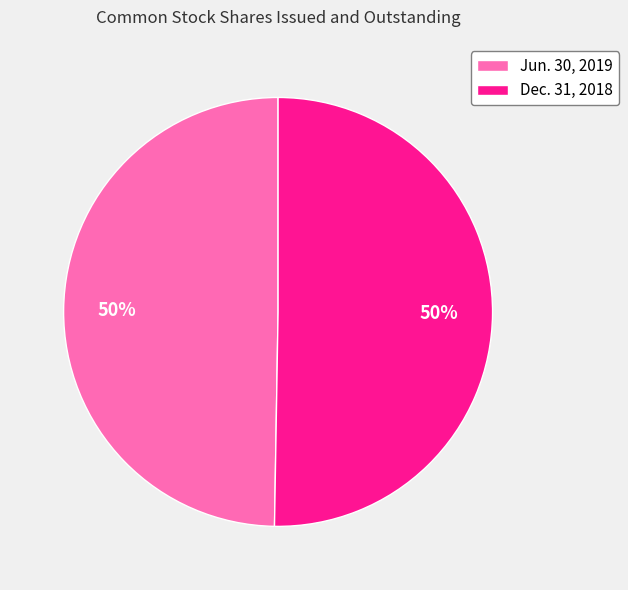

How many slices are in this pie chart?

2